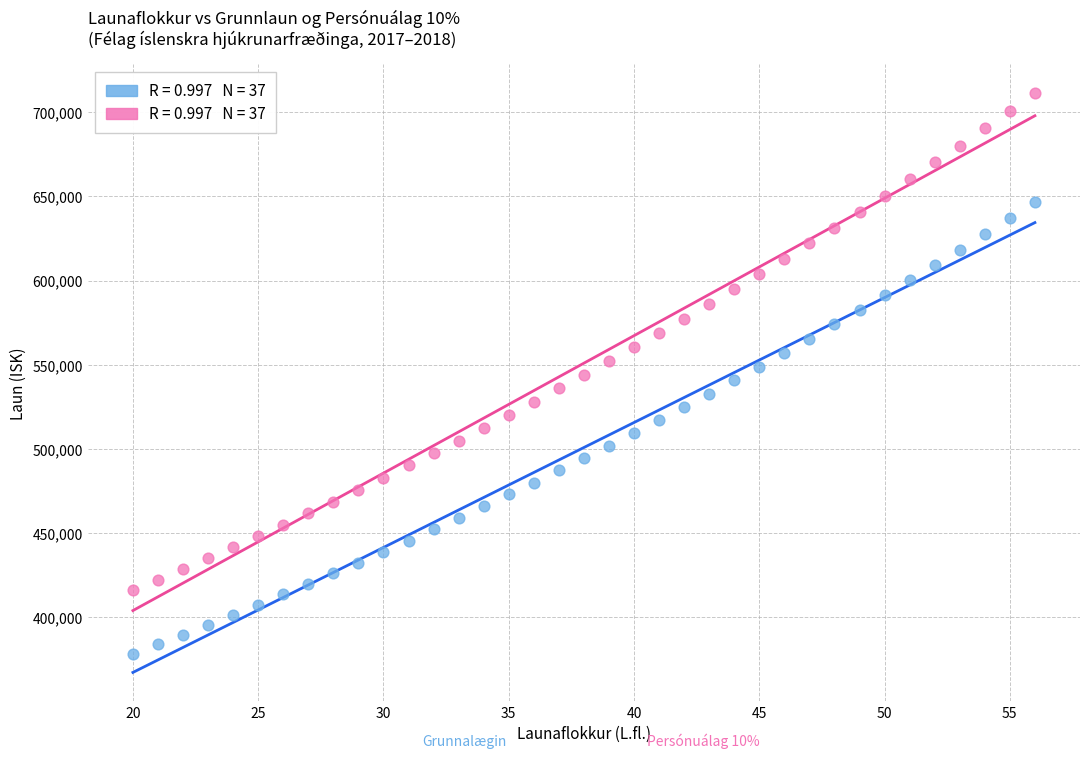

Across all data points, what is the range of X values (max minus min)?

36